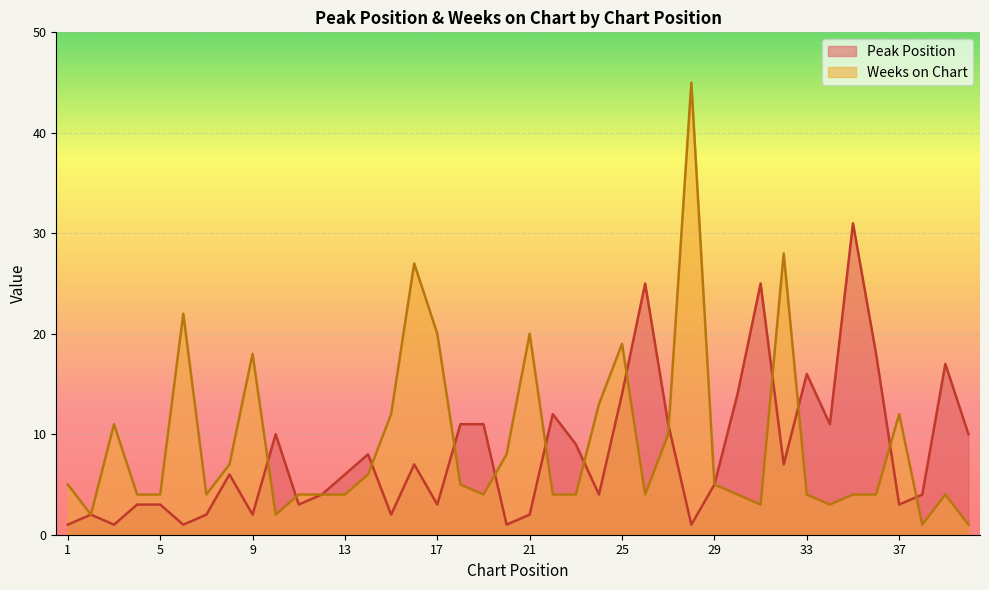

What is the approximate value of Weeks on Chart at 37?

12